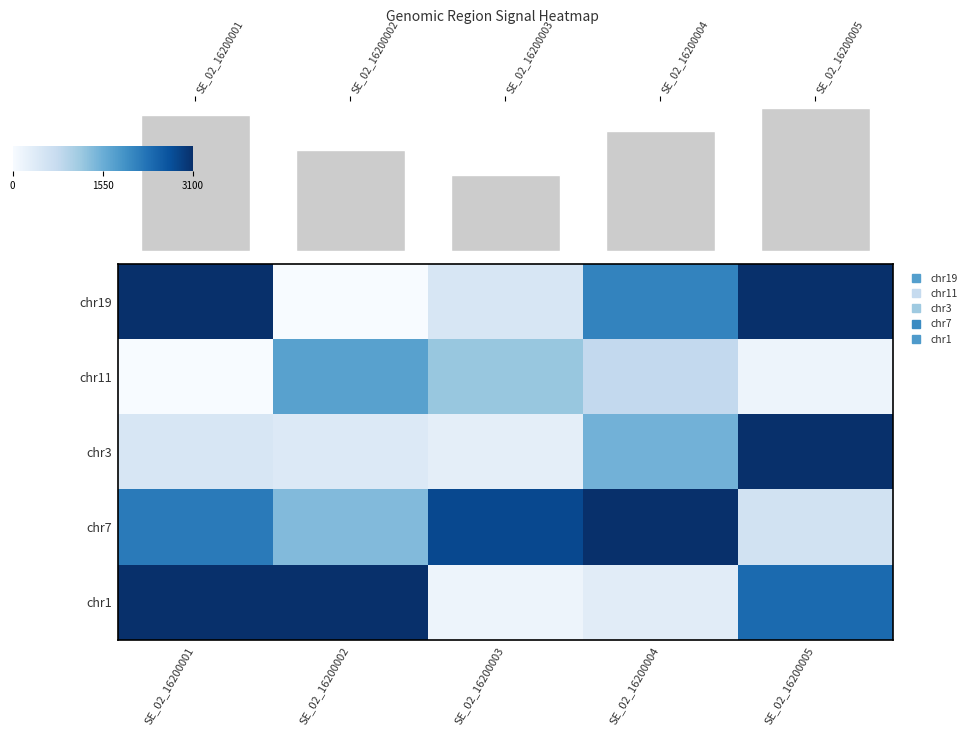

List the series in order of their peak value, lowest first.

chr11, chr19, chr3, chr7, chr1